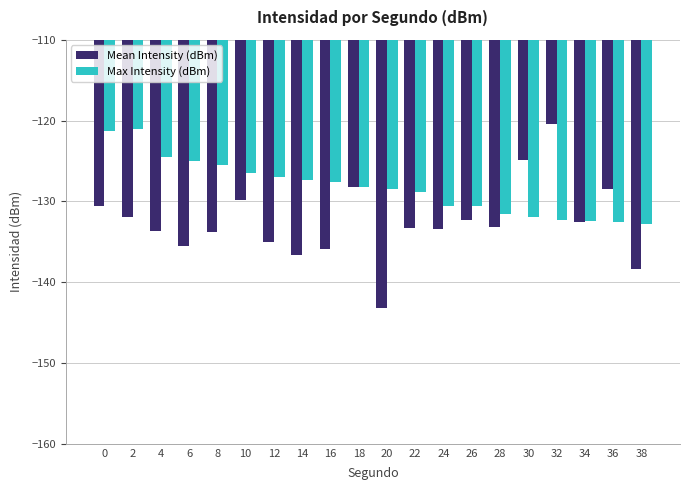

List the series in order of their overall mean, highest first.

Max Intensity (dBm), Mean Intensity (dBm)